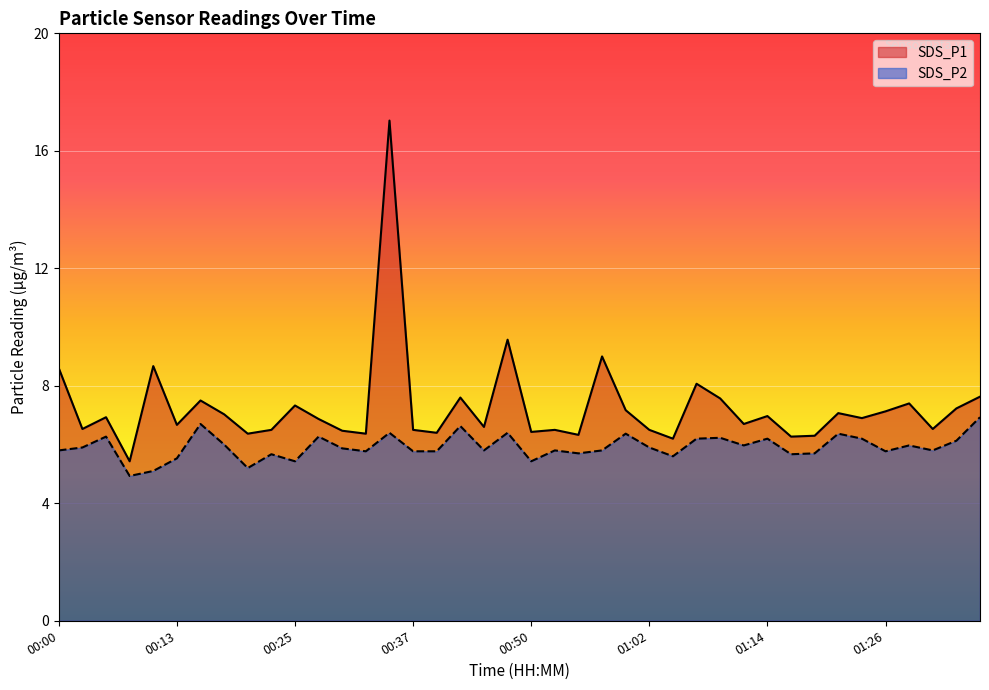

In SDS_P2, how many points are lower than both neighbors (excluding endpoints)?

12